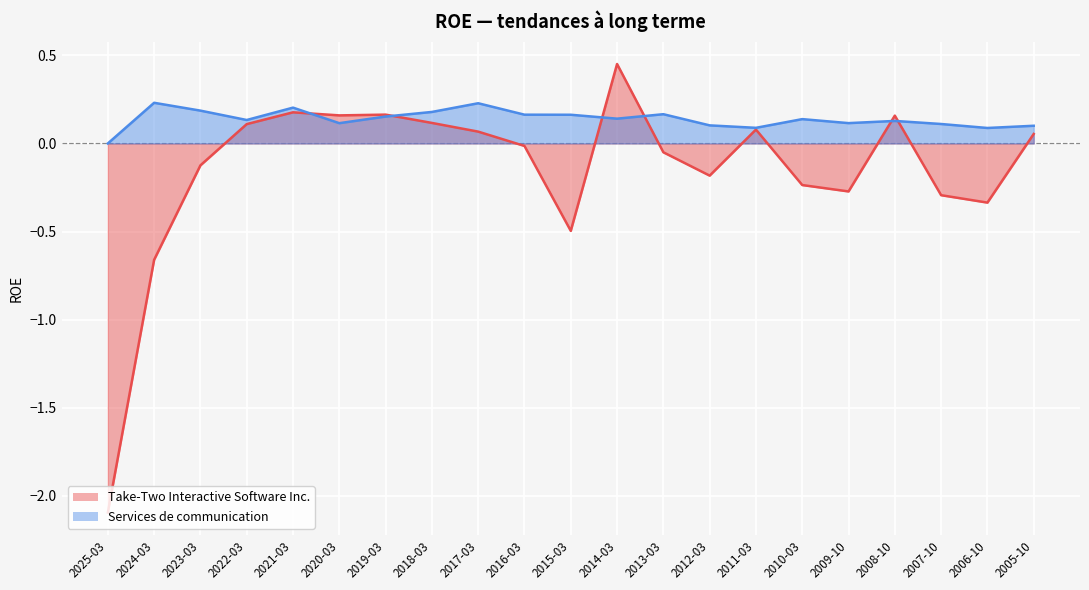

In Services de communication, how many points are higher than both neighbors (excluding endpoints)?

6